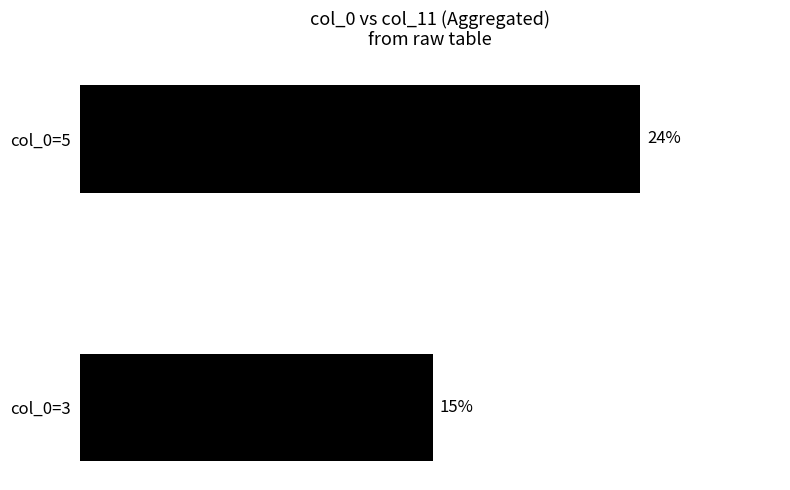

List the labels in order of value, largest first.

col_0=5, col_0=3